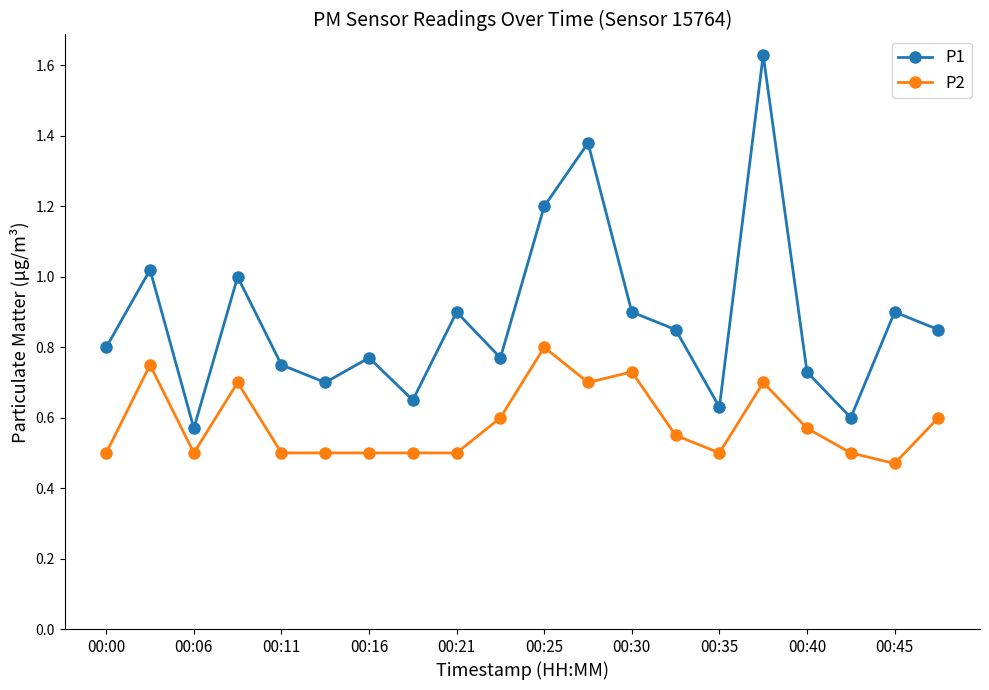

Which series has the largest total across all categories?

P1